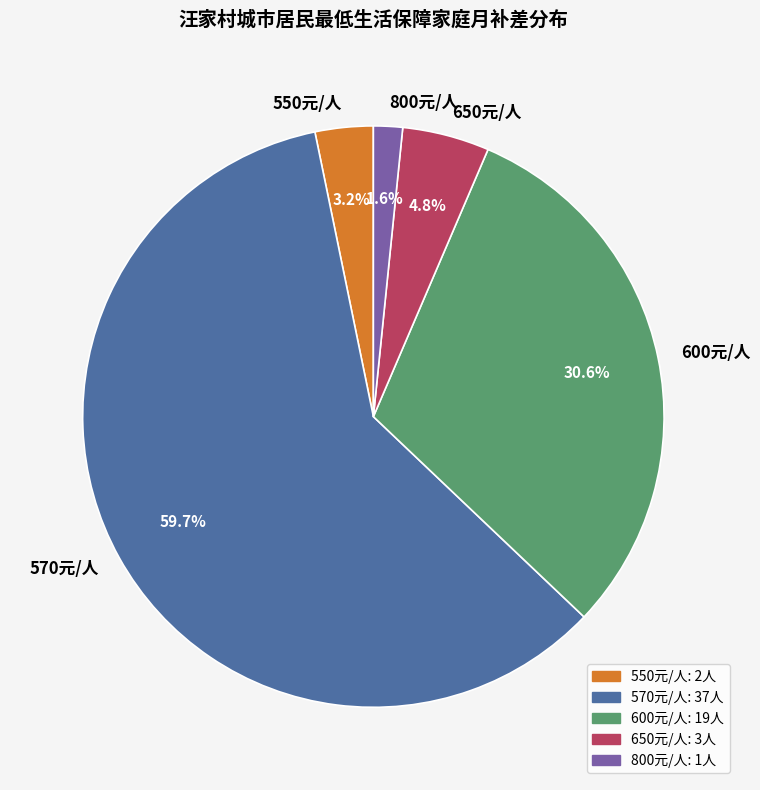

What is the smallest slice in the pie chart?

800元/人